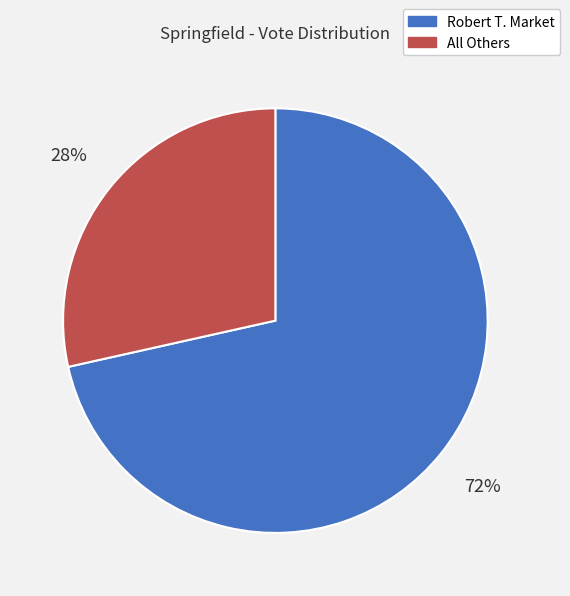

Is there a majority slice in this chart?

Yes